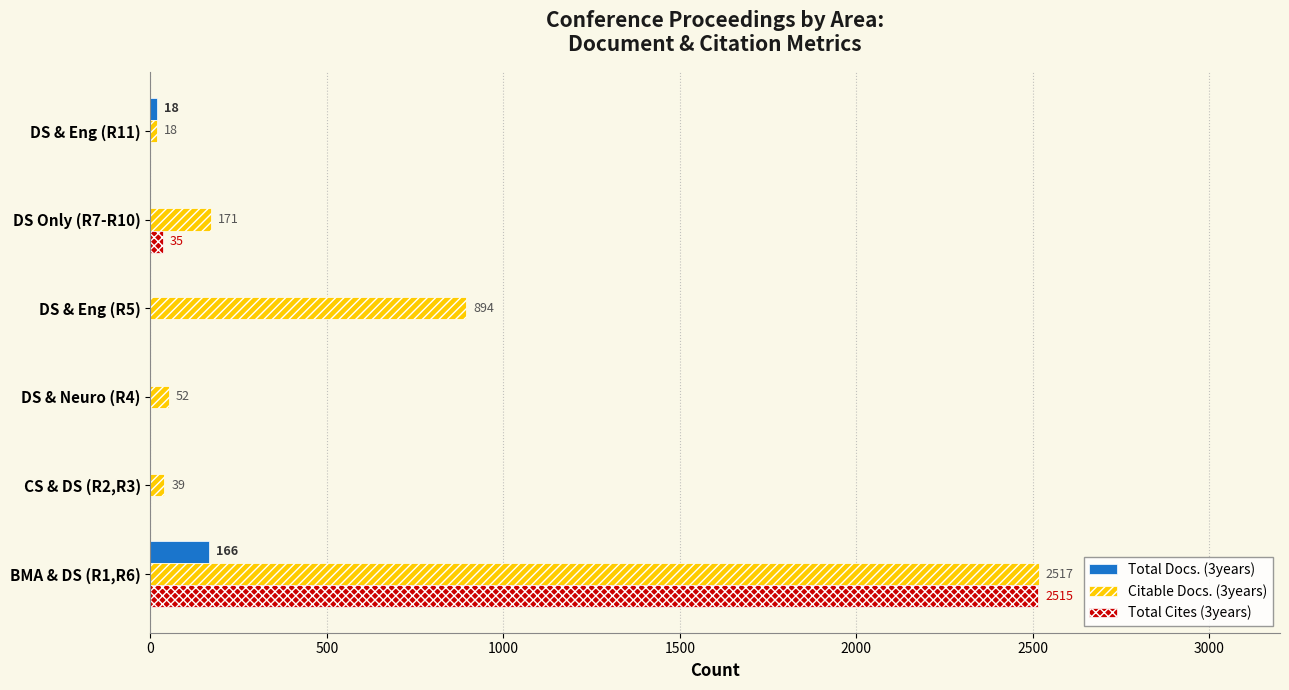

At which label does Total Docs. (3years) reach its peak?

BMA & DS (R1,R6)